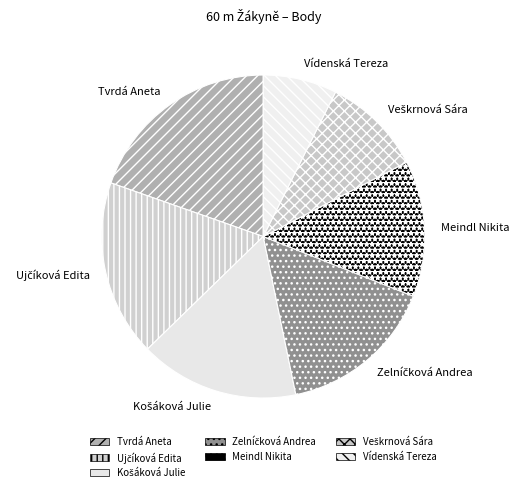

Do Meindl Nikita and Tvrdá Aneta together represent more than half of the pie?

No